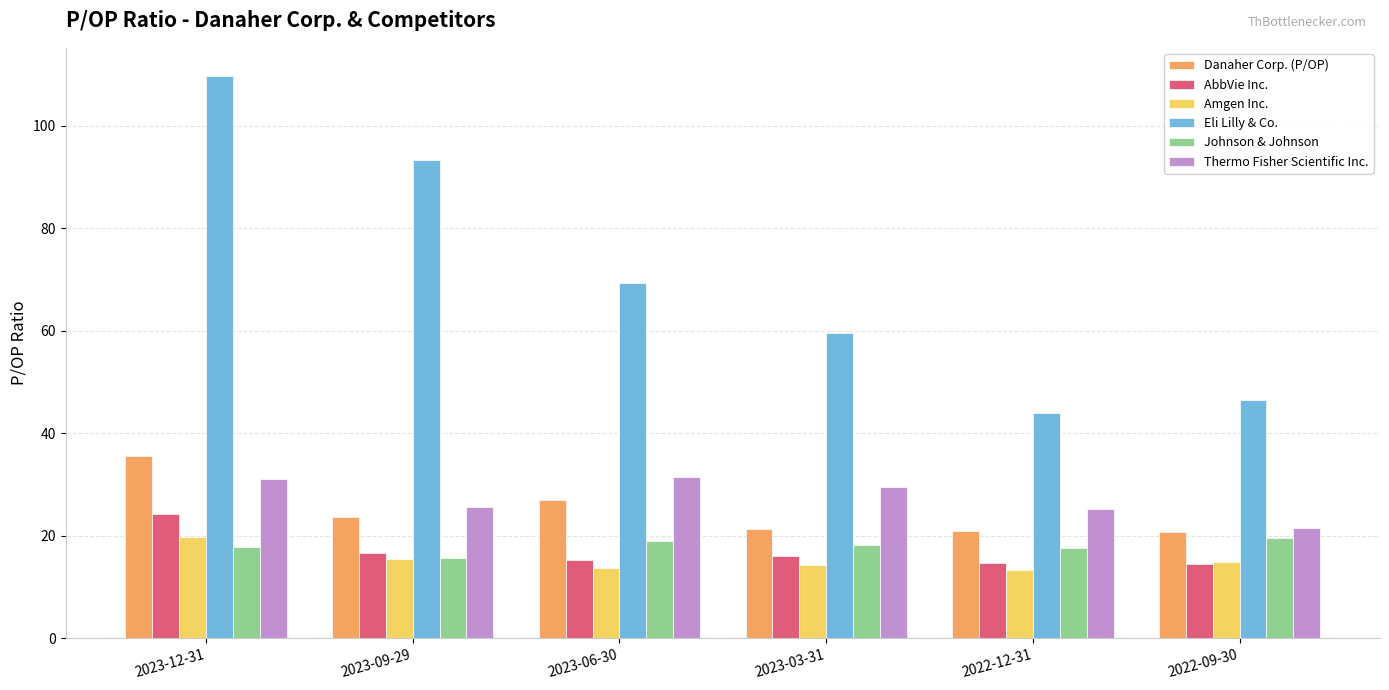

How many bars are there in each group?

6